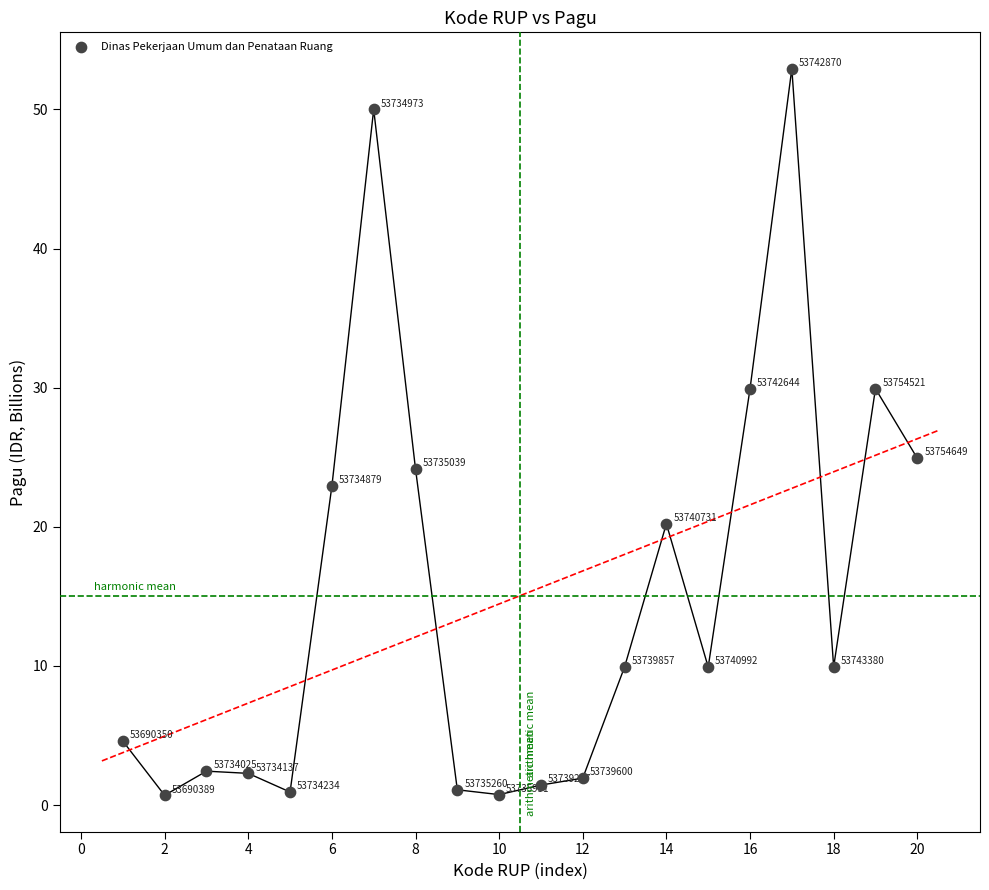

What is the range of X values (max minus min)?

19.0